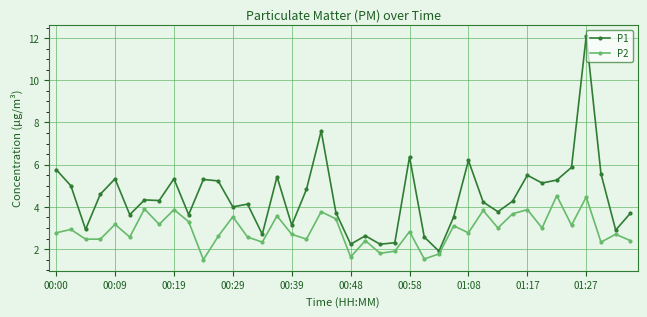

True or false: P2 has more than 1 interior local peaks.

True